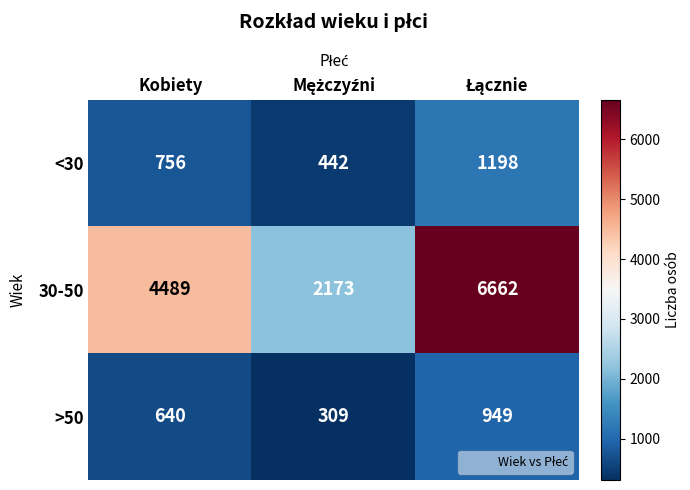

Reading left to right, transcribe all the data shown in this chart.

<30: 756	442	1198
30-50: 4489	2173	6662
>50: 640	309	949